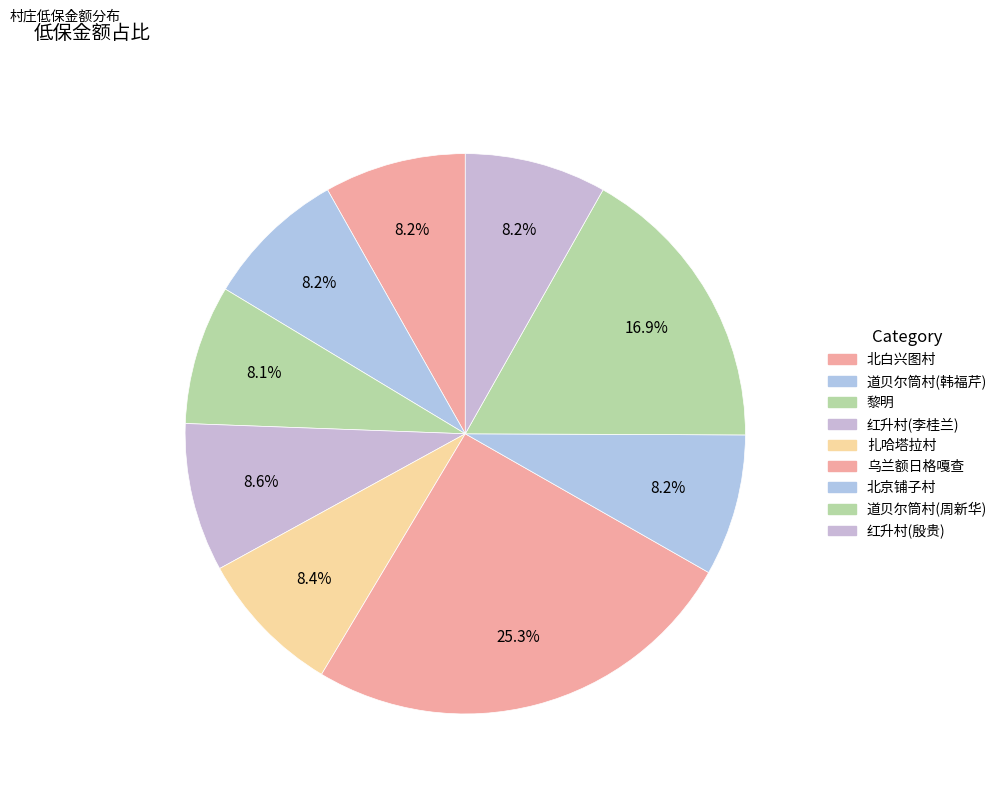

How many segments does this pie chart have?

9